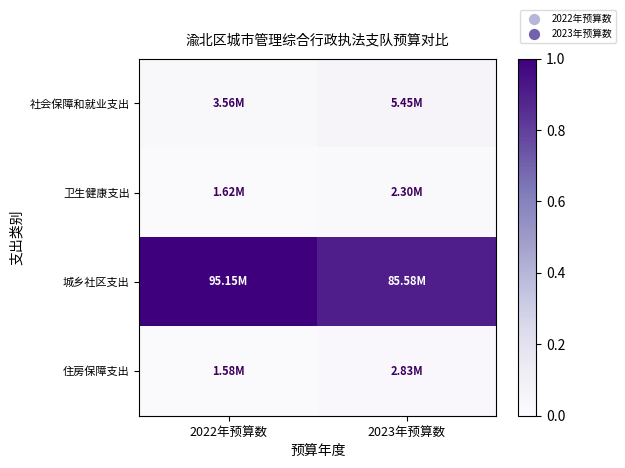

Rank the series by their maximum value, from highest to lowest.

城乡社区支出, 社会保障和就业支出, 住房保障支出, 卫生健康支出